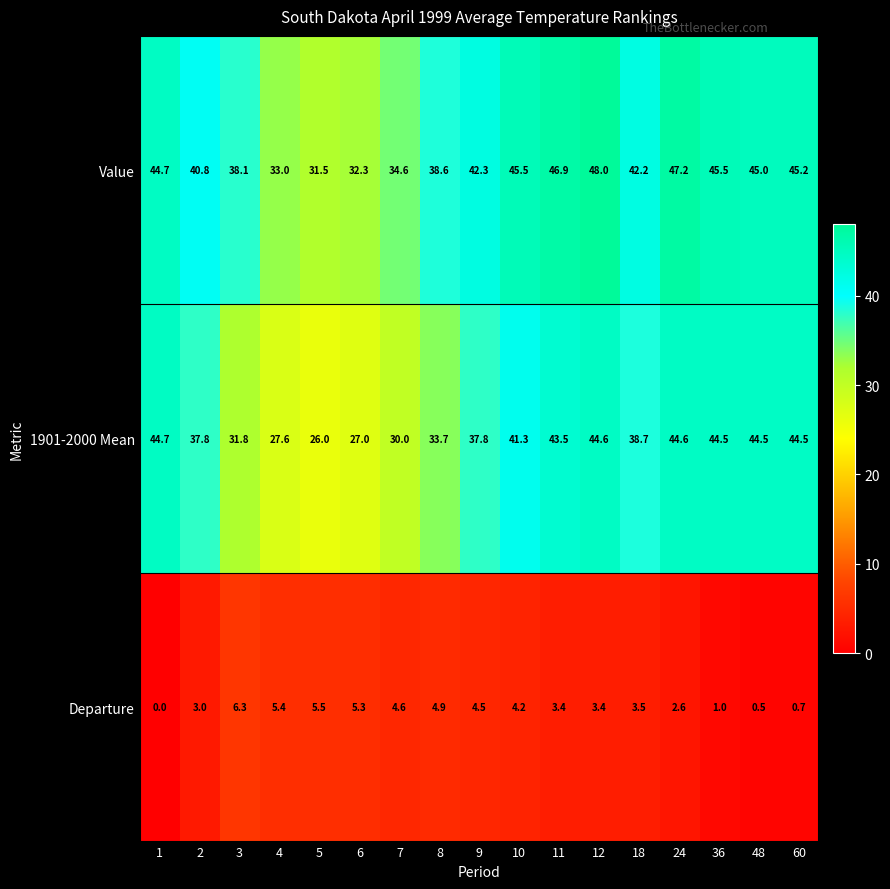

Which series changed the most between 1 and 11?

Departure